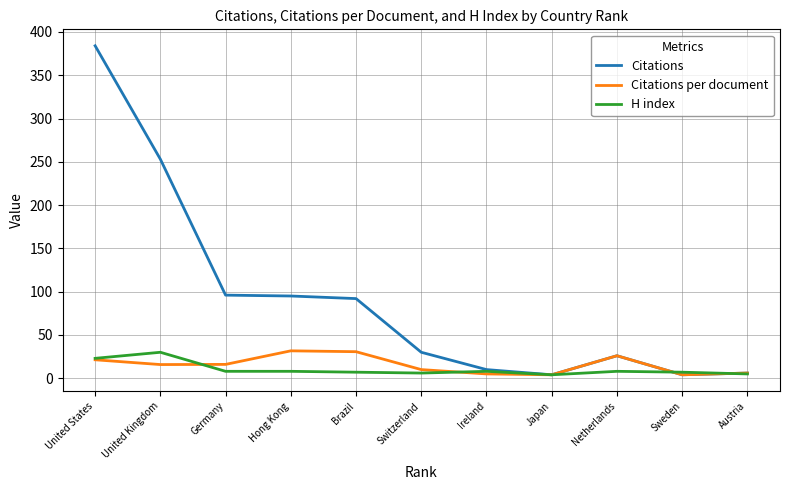

What is the sum of all H index values?

114.0